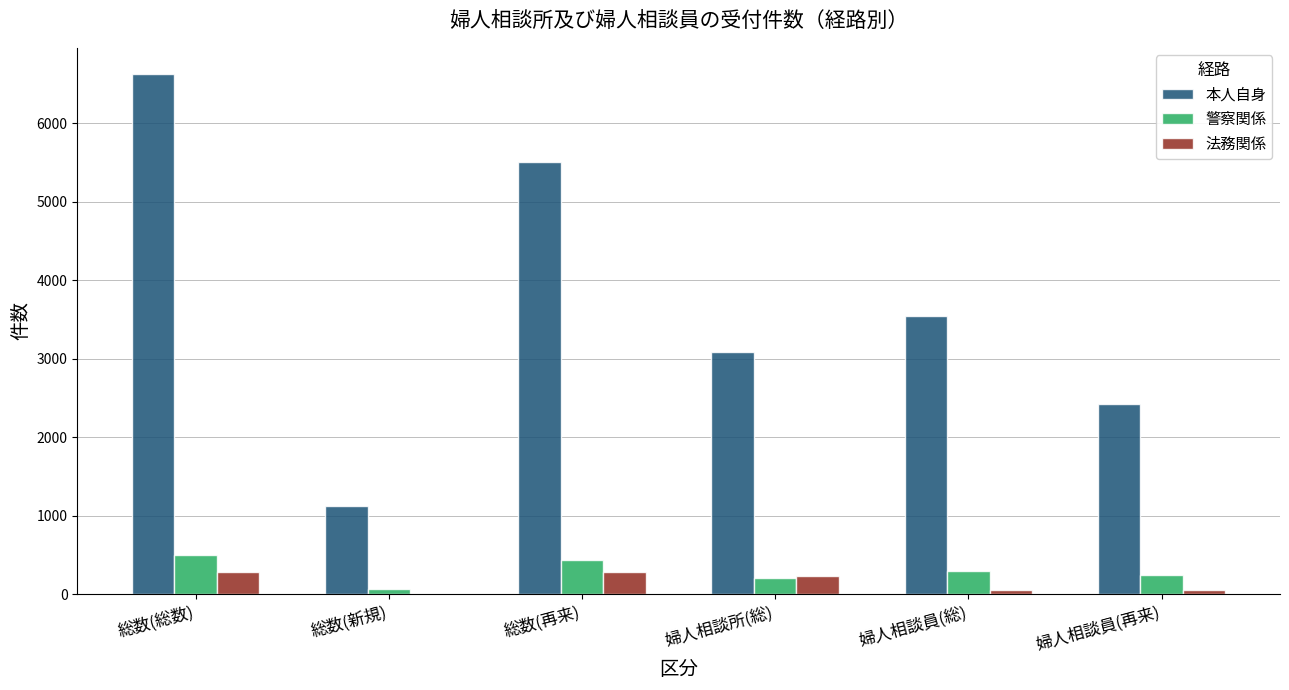

How many groups of bars are there?

6